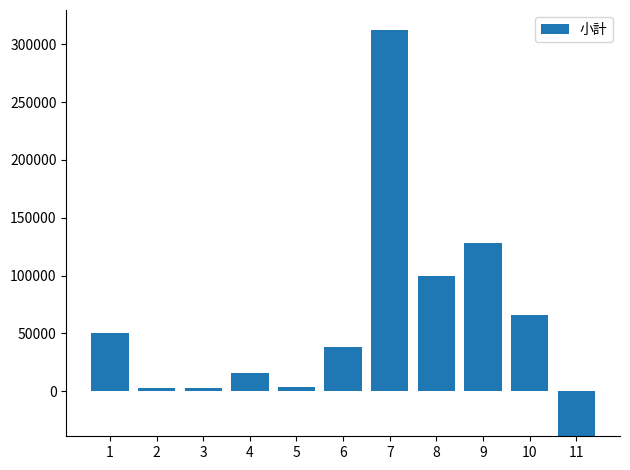

How many bars are there in total?

11